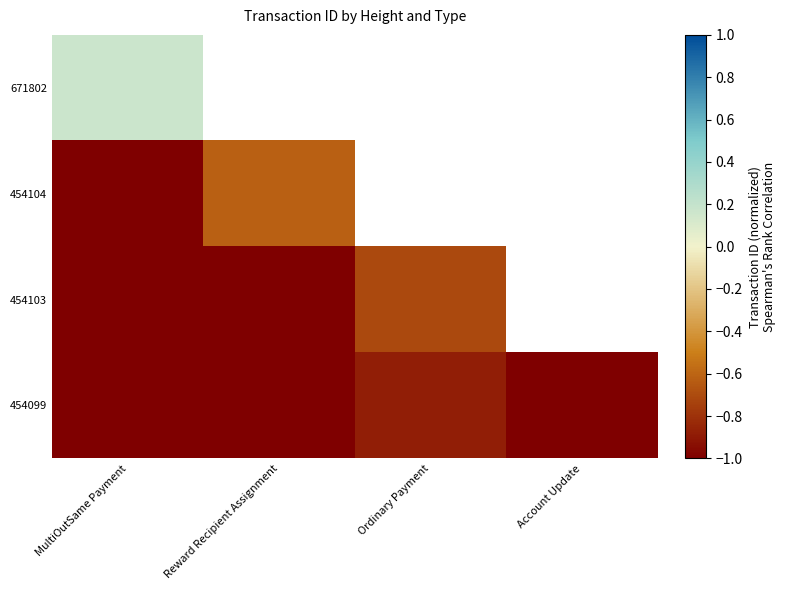

Where is 671802 nearest to the value 0?

MultiOutSame Payment